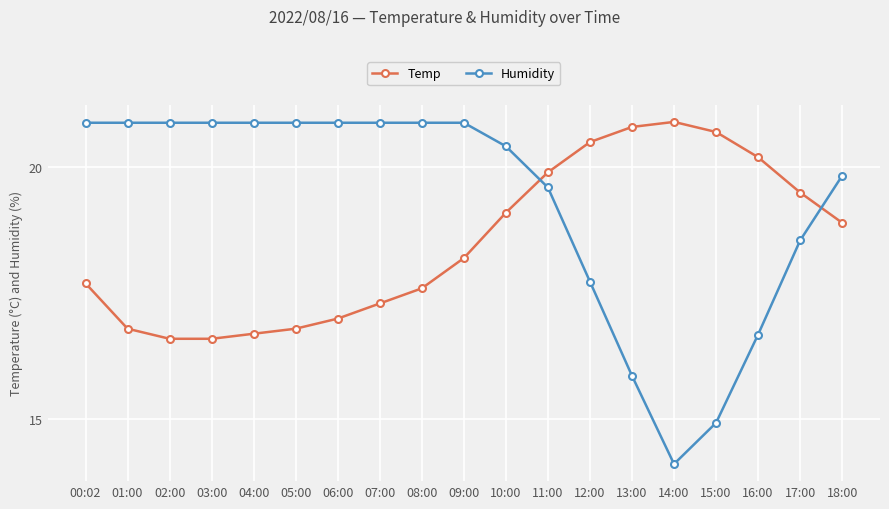

Reading left to right, transcribe all the data shown in this chart.

Temp: 17.7	16.8	16.6	16.6	16.7	16.8	17.0	17.3	17.6	18.2	19.1	19.9	20.5	20.8	20.9	20.7	20.2	19.5	18.9
Humidity: 20.9	20.9	20.9	20.9	20.9	20.9	20.9	20.9	20.9	20.9	20.4	19.6	17.7	15.9	14.1	14.9	16.7	18.6	19.8